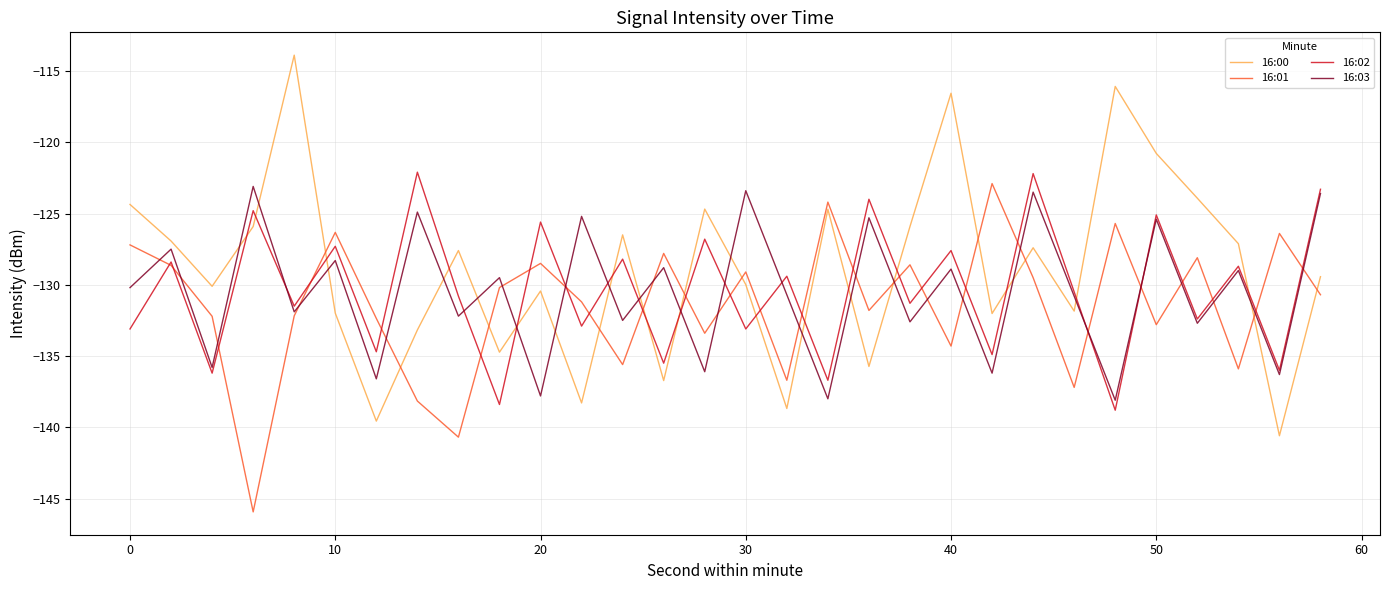

True or false: 16:00 and 16:01 intersect in this chart.

True